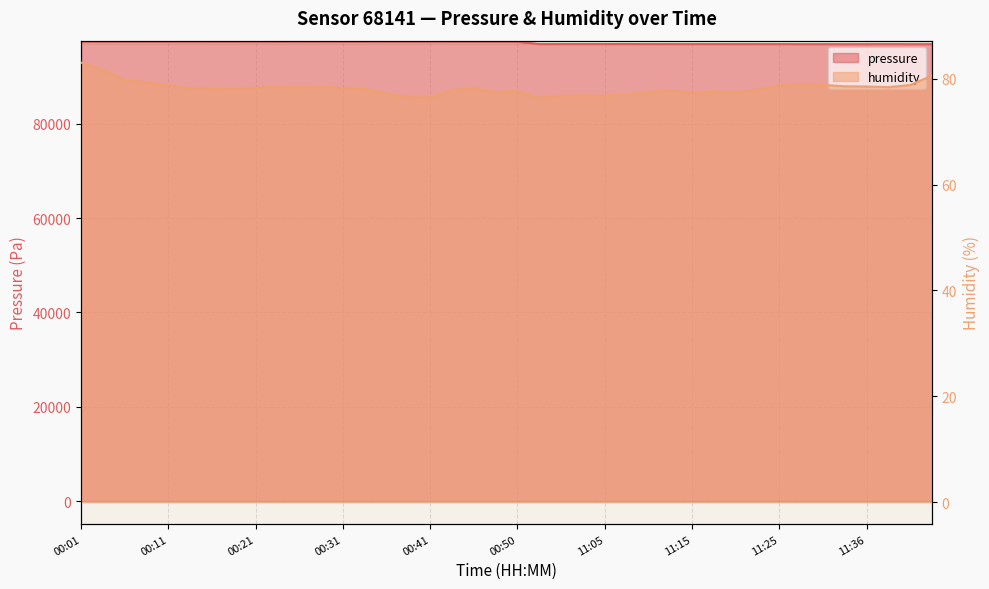

What is the difference between the second highest and minimum values in the pressure series?

547.2